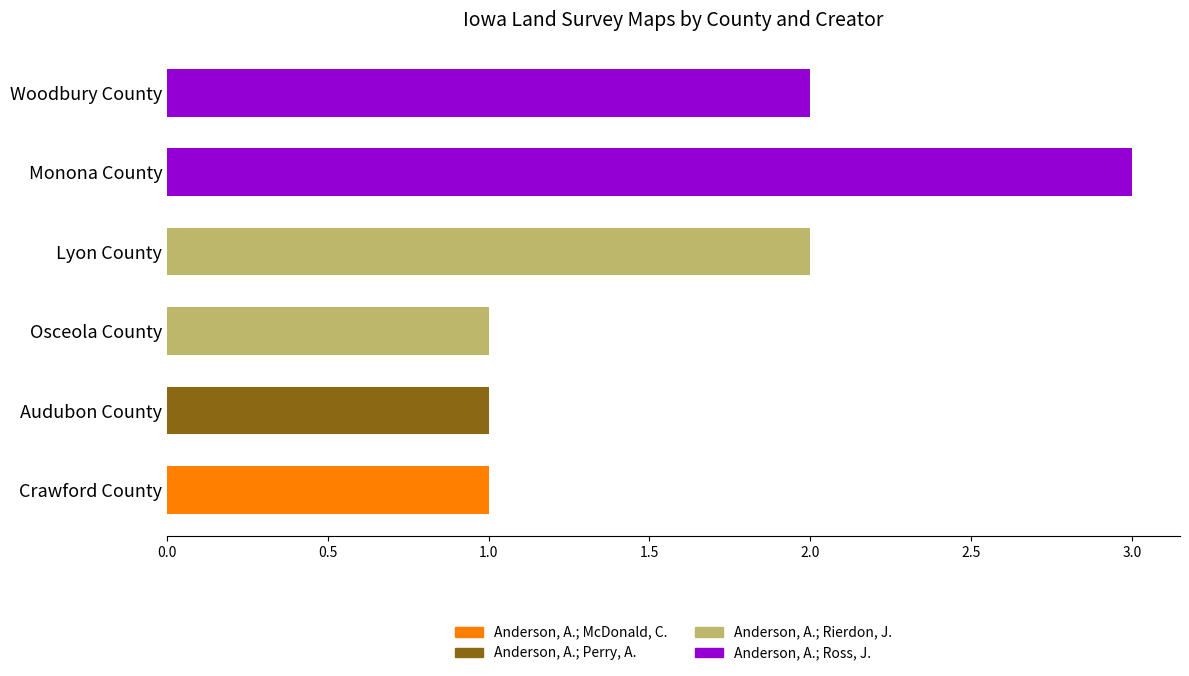

How many data points does each series have?

6